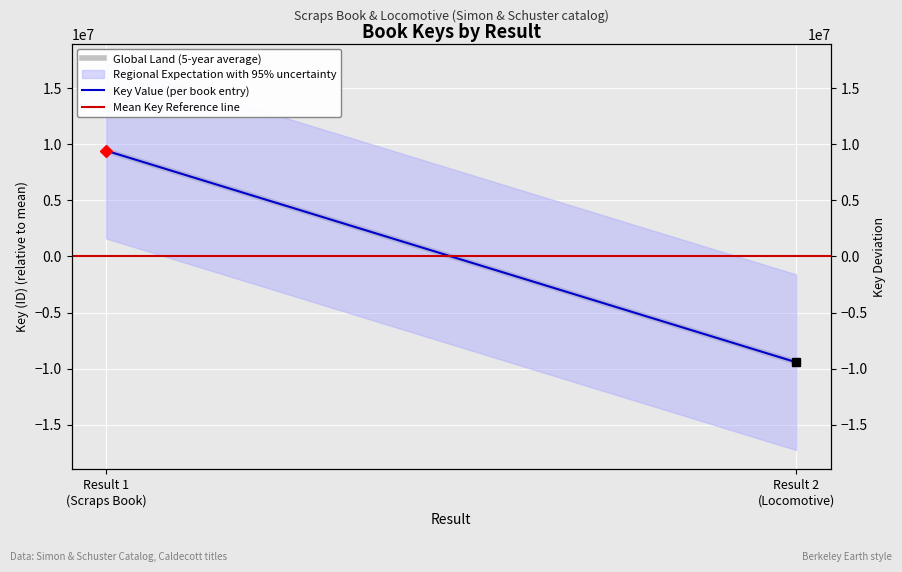

True or false: there are more than 1 points higher than both neighbors.

False